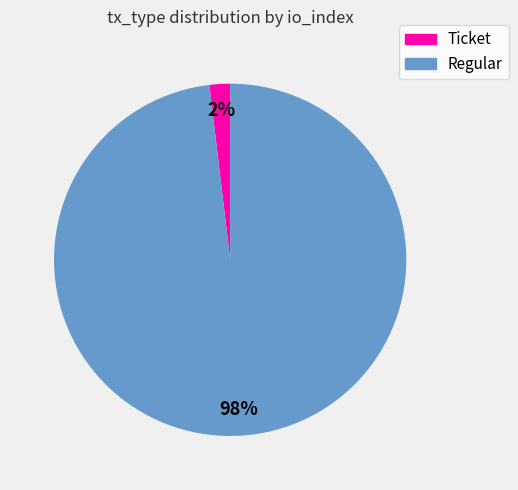

Is the sum of Regular and Ticket greater than half?

Yes